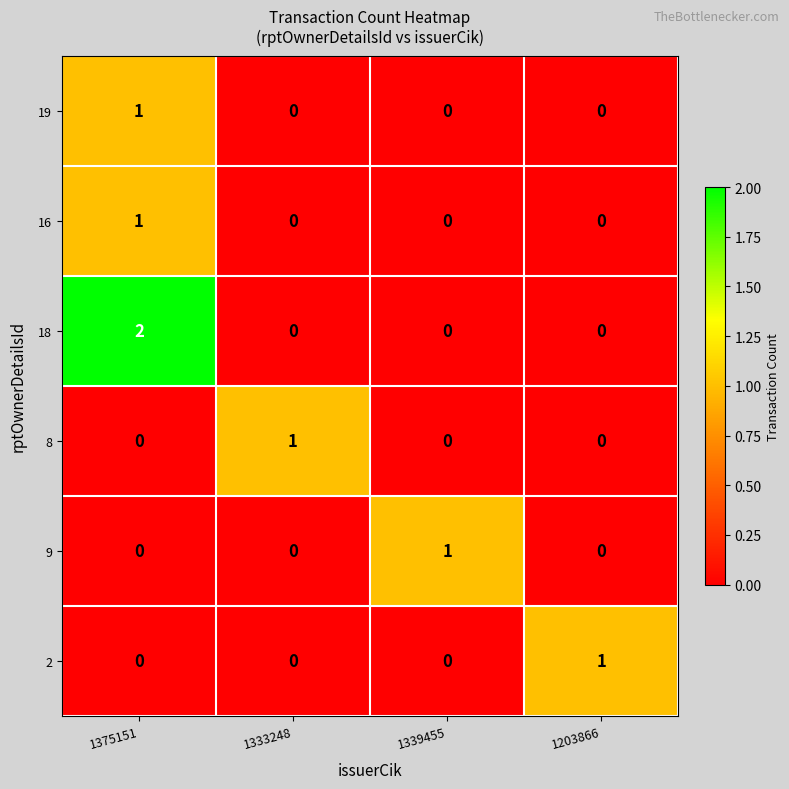

At which label does 19 reach its peak?

1375151